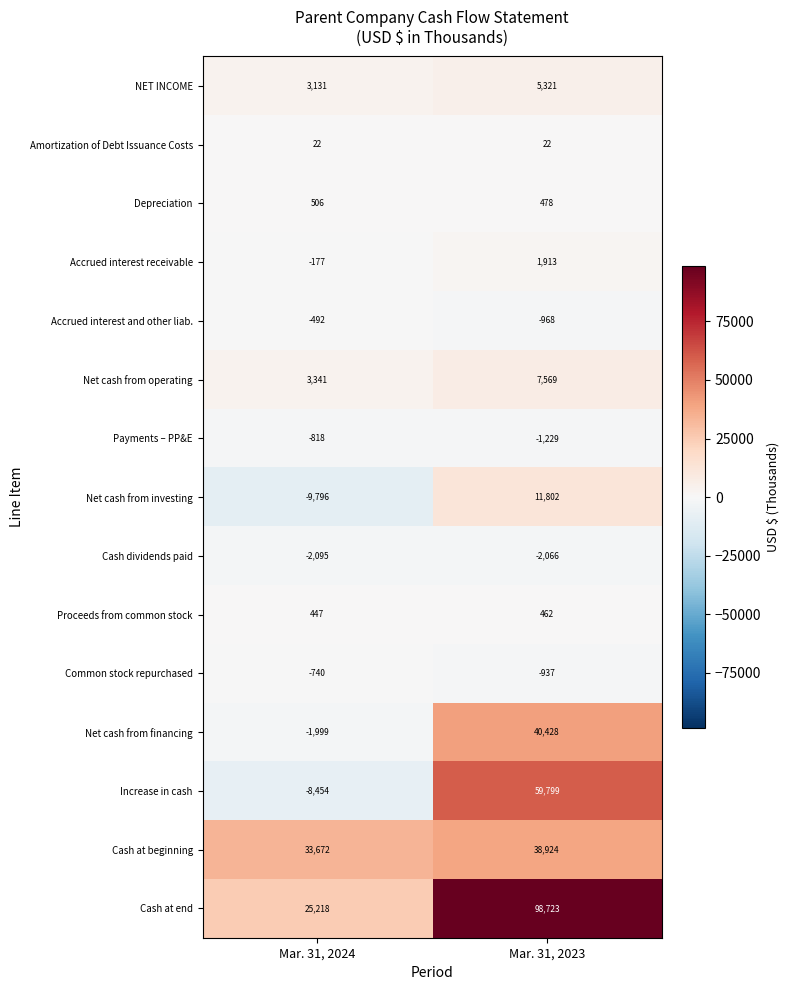

Count the number of categories in the chart.

2